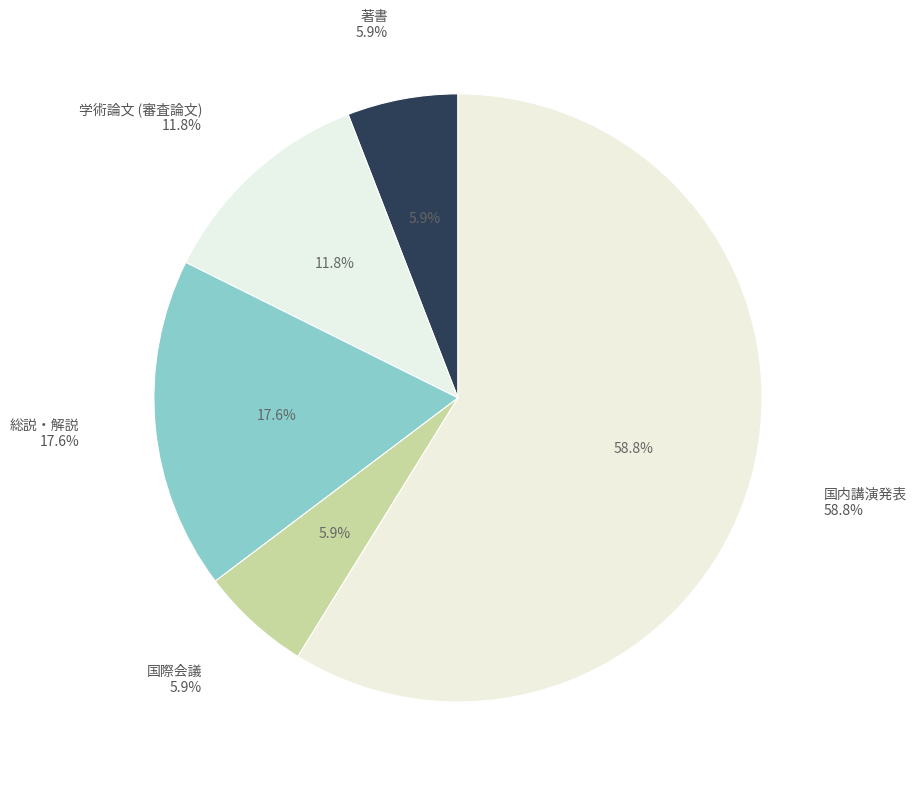

Rank the categories by value from highest to lowest.

国内講演発表, 総説・解説, 学術論文 (審査論文), 著書, 国際会議